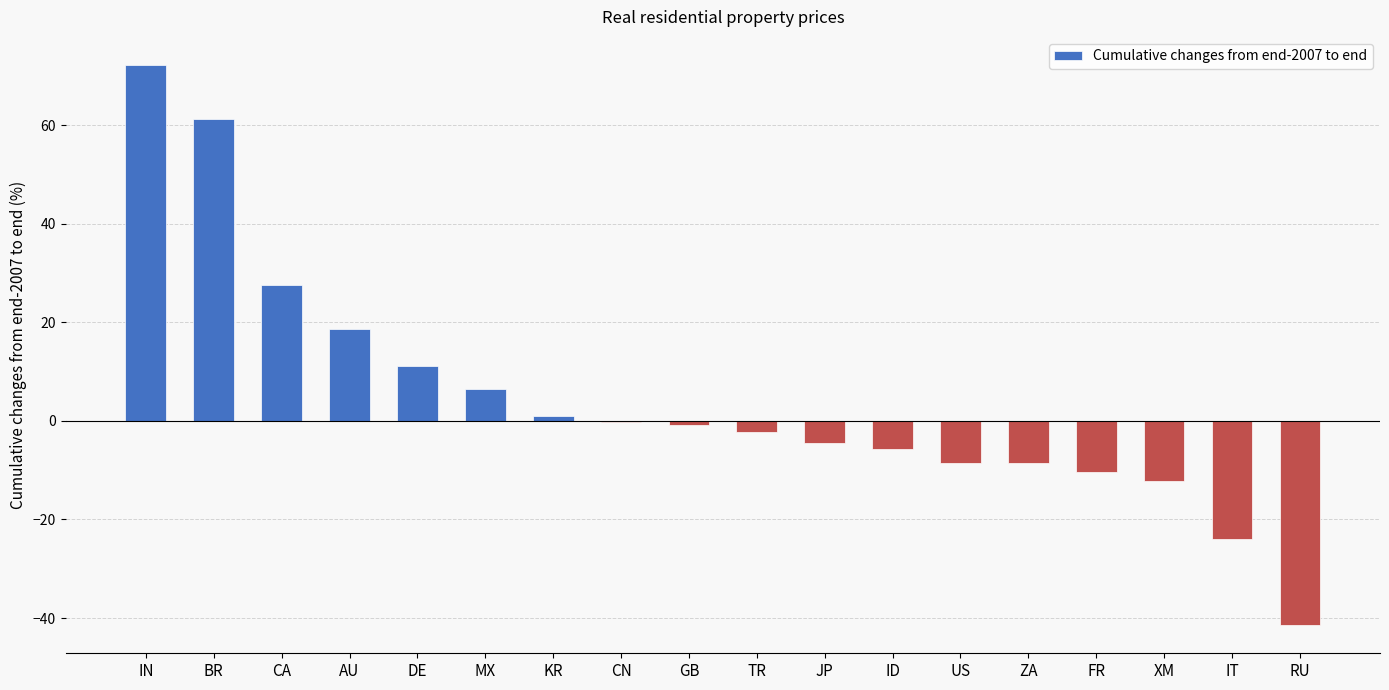

Which has a higher value, XM or CN?

CN